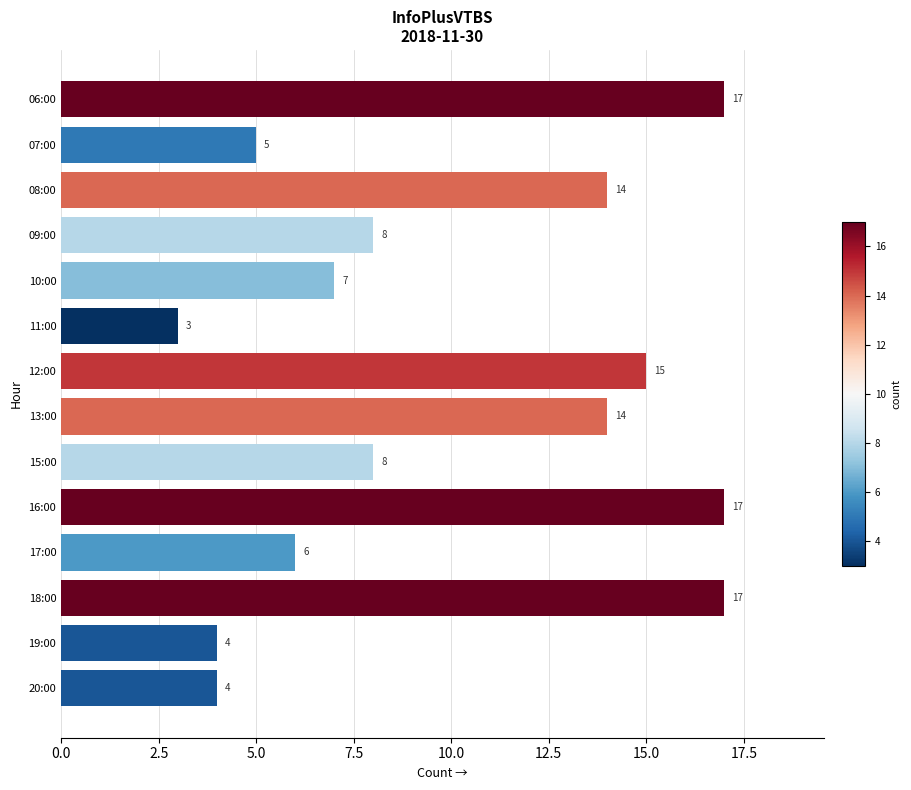

What is the sum of the values at 08:00 and 13:00?

28